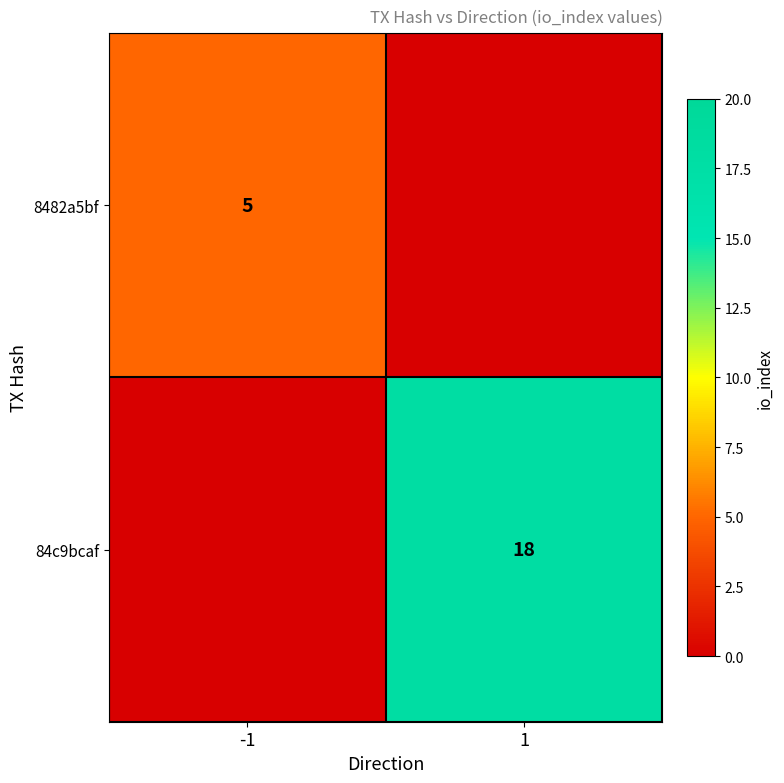

The value of 84c9bcaf at 1 is 18. True or false?

True